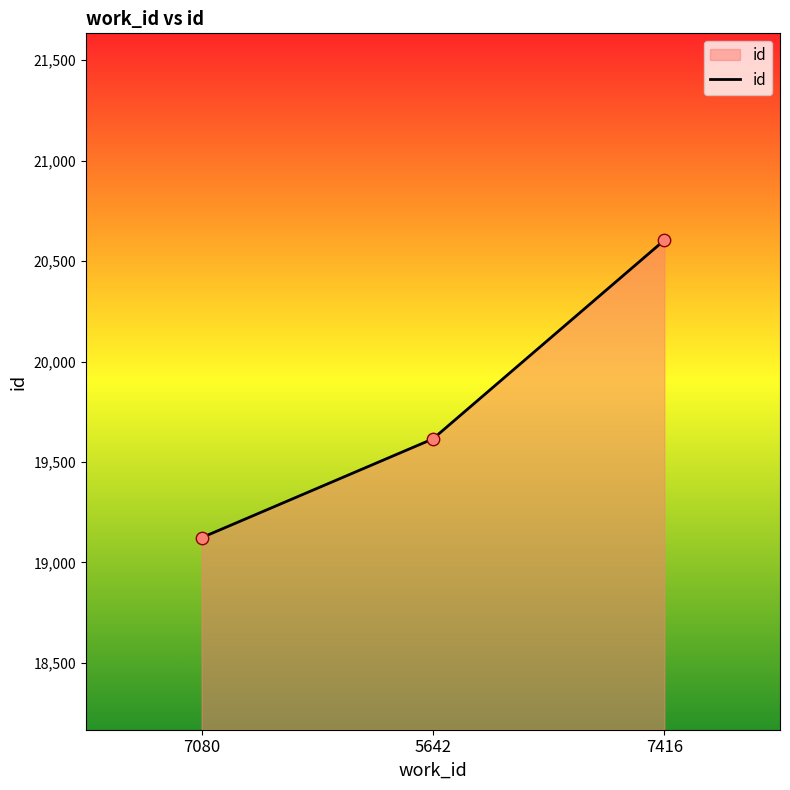

What is the ratio of the value at 7416 to the value at 7080?

1.1